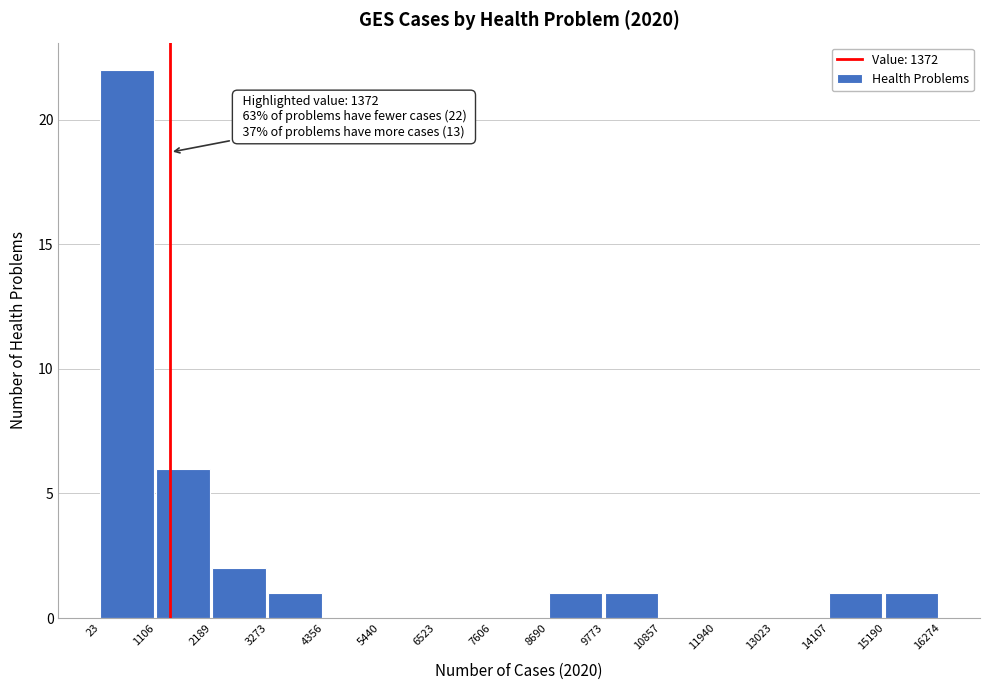

Over which range of the x-axis is the bar tallest?

23 to 1106